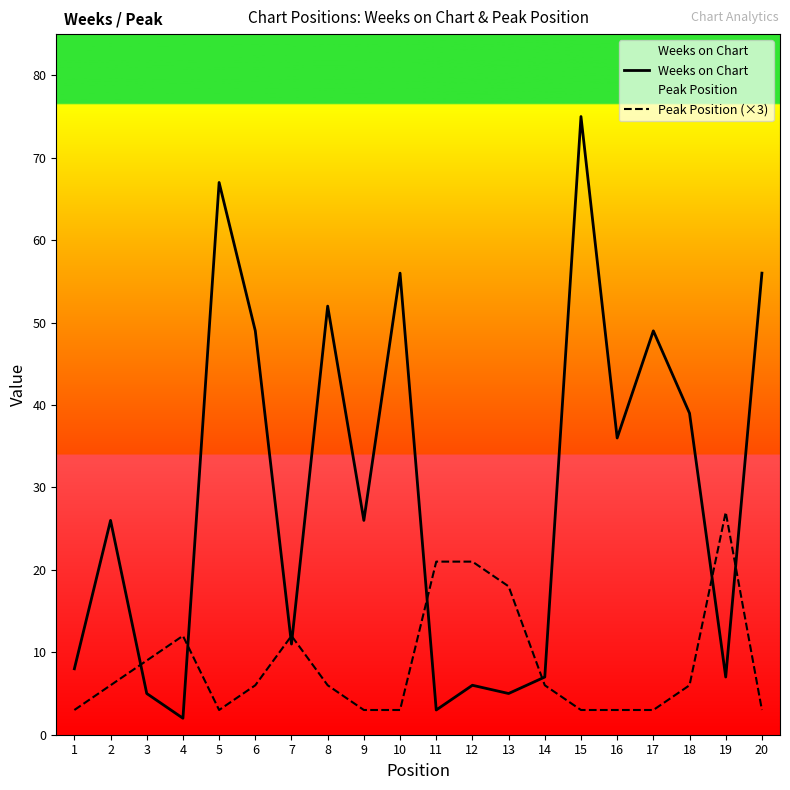

How many intersections are there between Peak Position (×3) and Weeks on Chart?

8